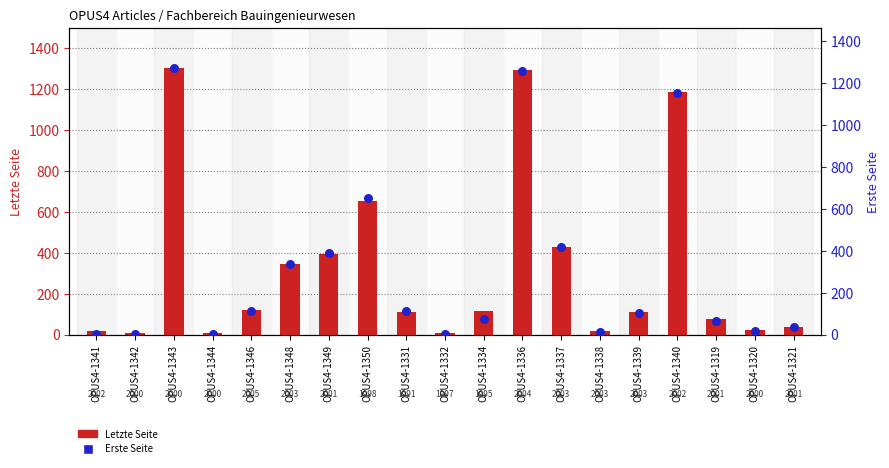

Is the value of Erste Seite at OPUS4-1331 greater than the value of Letzte Seite at OPUS4-1336?

No